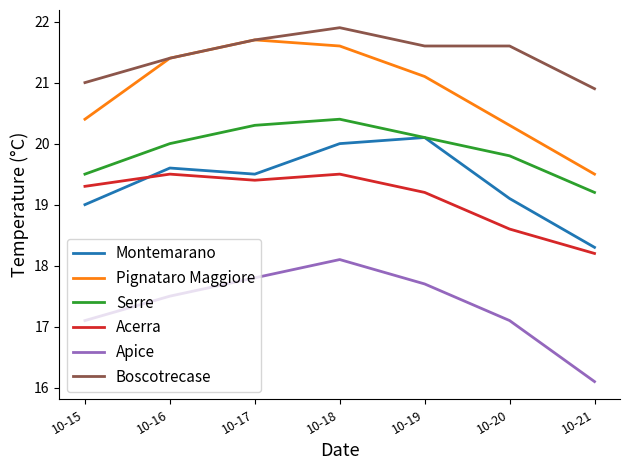

Rank the series at 10-15 from lowest to highest value.

Apice, Montemarano, Acerra, Serre, Pignataro Maggiore, Boscotrecase